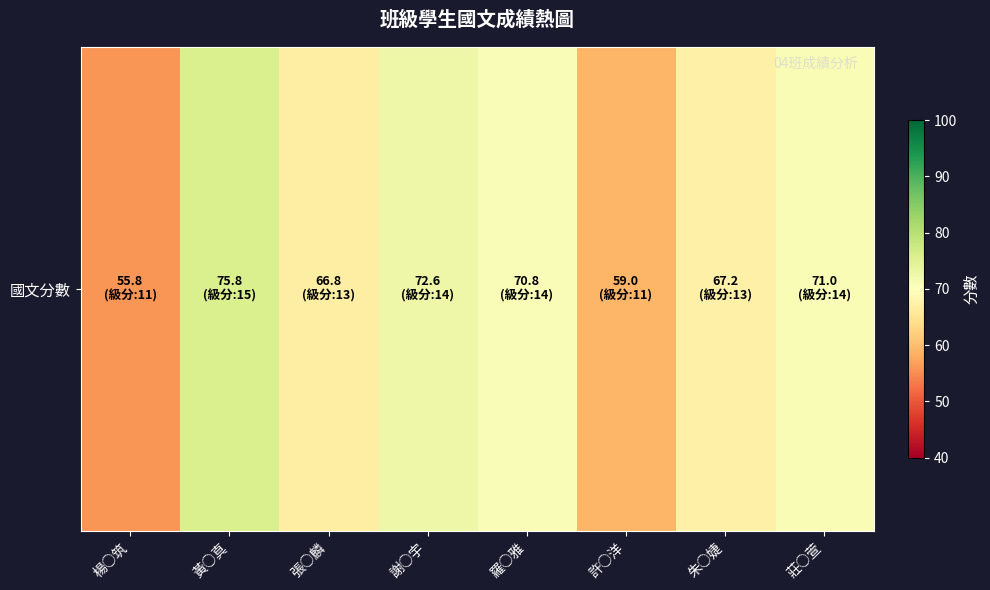

What is the change in value from 黃○真 to 朱○婕?

-8.6